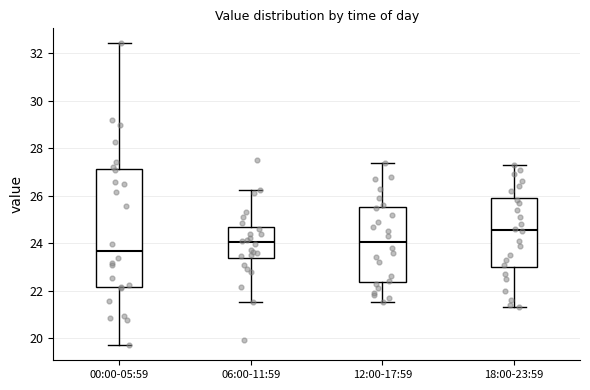

Reading left to right, transcribe this box plot: for each box, give where its median line is, the range the box spans, and where its two whiskers end, as read against the y-axis. The values are not printed on the chart, so give them approximately, as read against the axis.

00:00-05:59: median 23.6, box 22.2 to 27.2, whiskers 19.8 to 32.4
06:00-11:59: median 24.0, box 23.4 to 24.6, whiskers 21.6 to 26.2
12:00-17:59: median 24.0, box 22.4 to 25.6, whiskers 21.6 to 27.4
18:00-23:59: median 24.6, box 23.0 to 26.0, whiskers 21.4 to 27.4